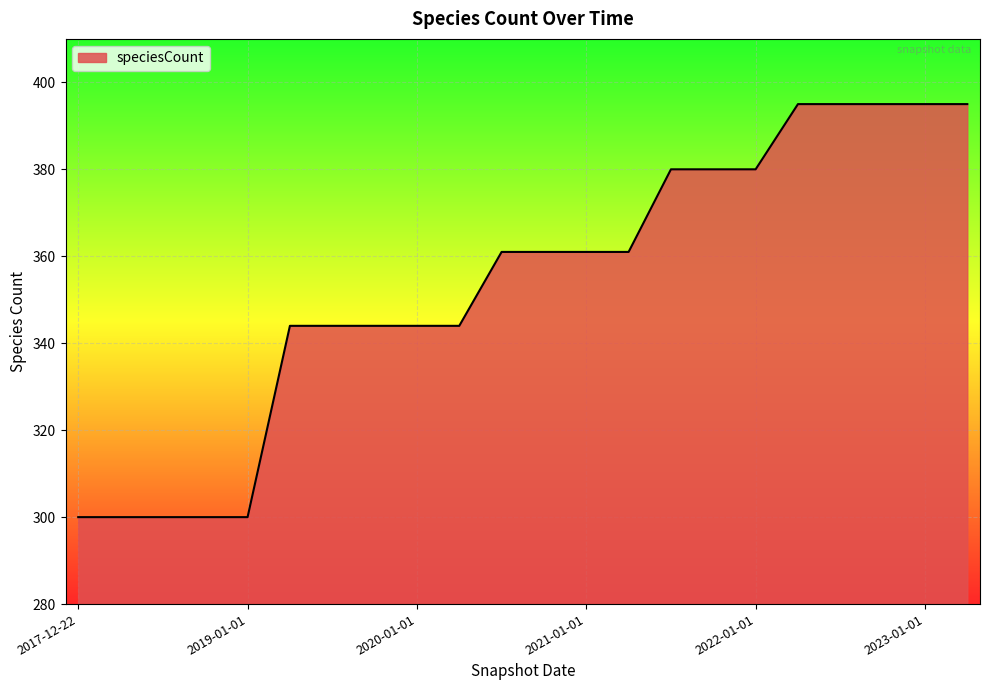

What is the smallest value displayed?

300